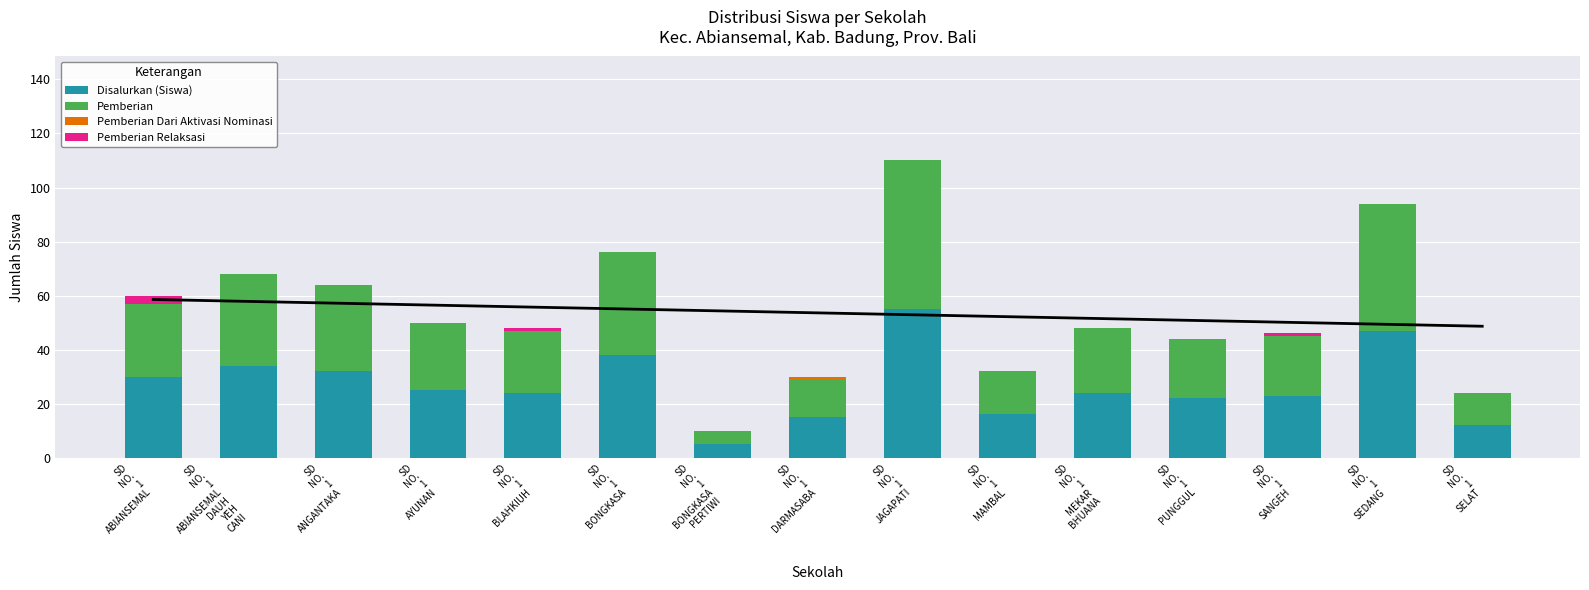

Reading left to right, extract all data points from this chart.

Disalurkan (Siswa): 30	34	32	25	24	38	5	15	55	16	24	22	23	47	12
Pemberian: 27	34	32	25	23	38	5	14	55	16	24	22	22	47	12
Pemberian Dari Aktivasi Nominasi: 0	0	0	0	0	0	0	1	0	0	0	0	0	0	0
Pemberian Relaksasi: 3	0	0	0	1	0	0	0	0	0	0	0	1	0	0